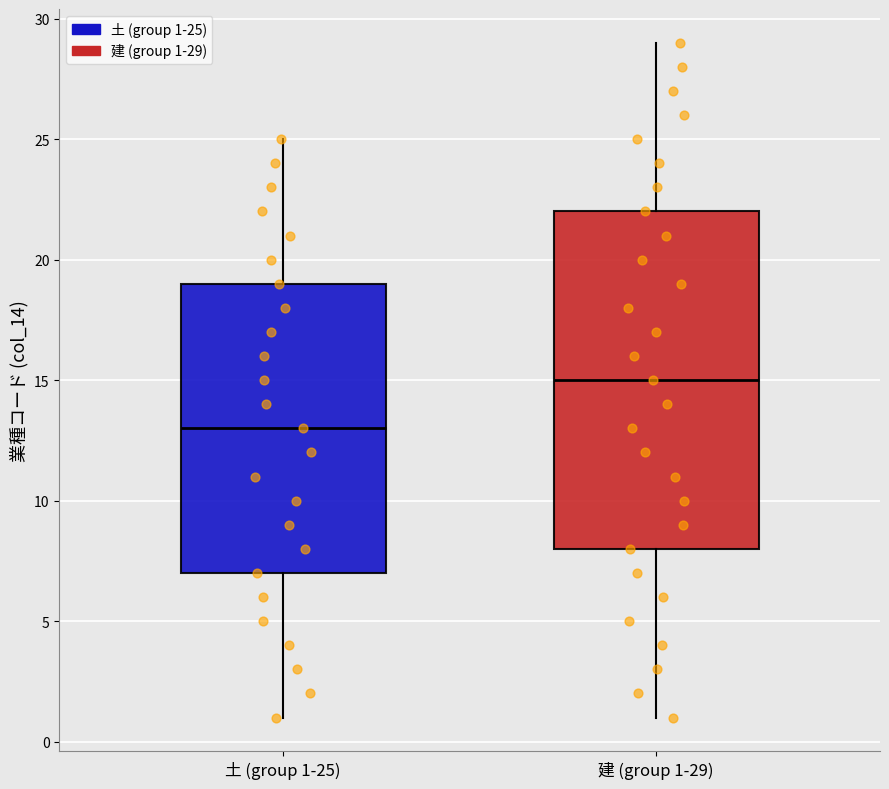

Which box's median line is the highest?

建 (group 1-29)